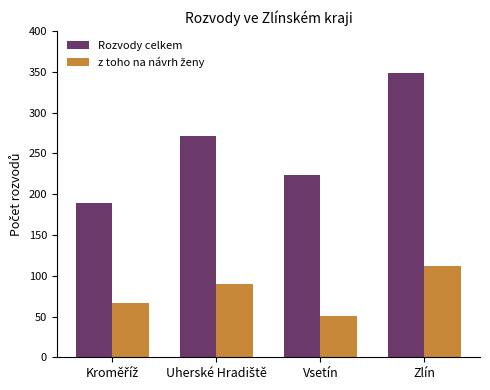

What is the difference between the second highest and minimum values in the Rozvody celkem series?

82